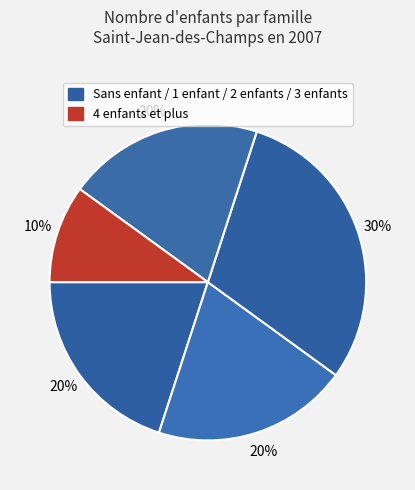

How many segments does this pie chart have?

5